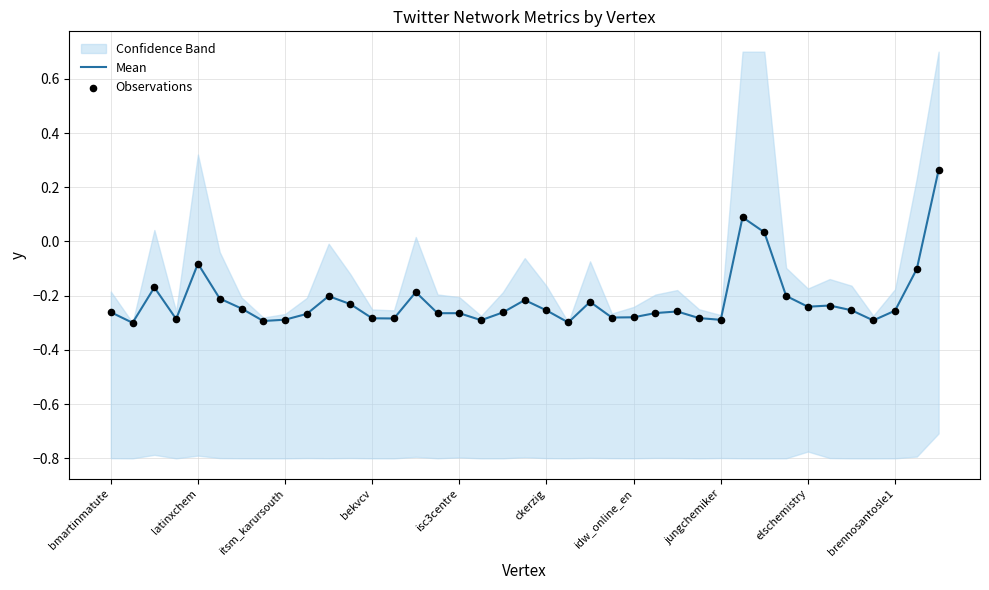

Which series has the largest total across all categories?

Mean